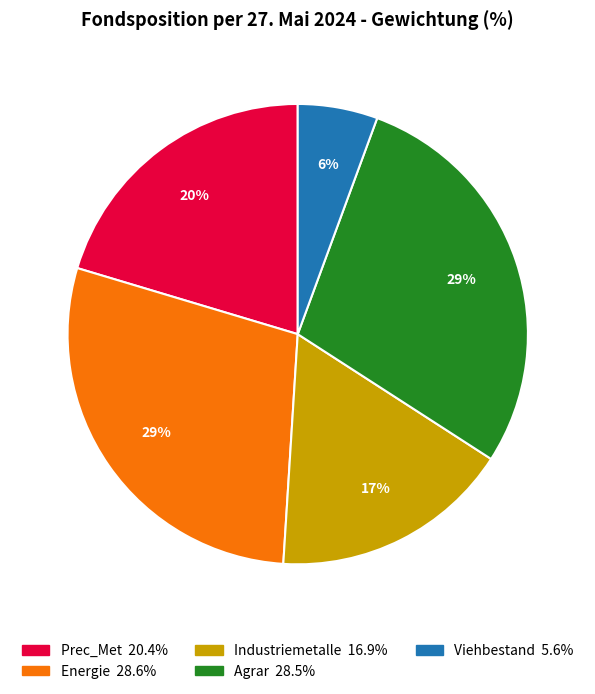

How many segments does this pie chart have?

5